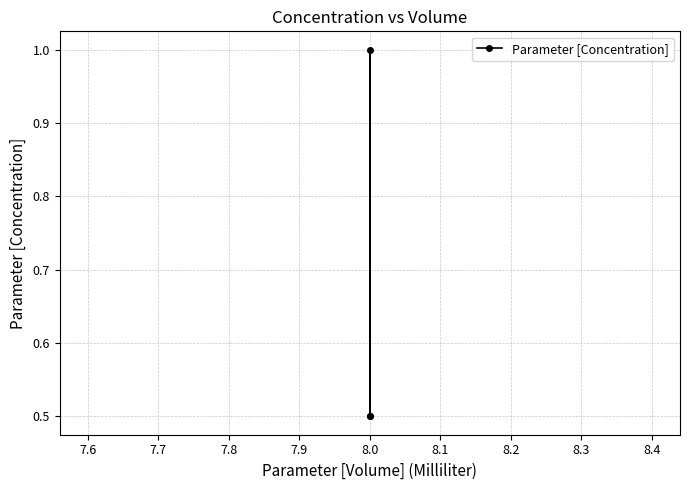

What is the smallest value displayed?

0.5